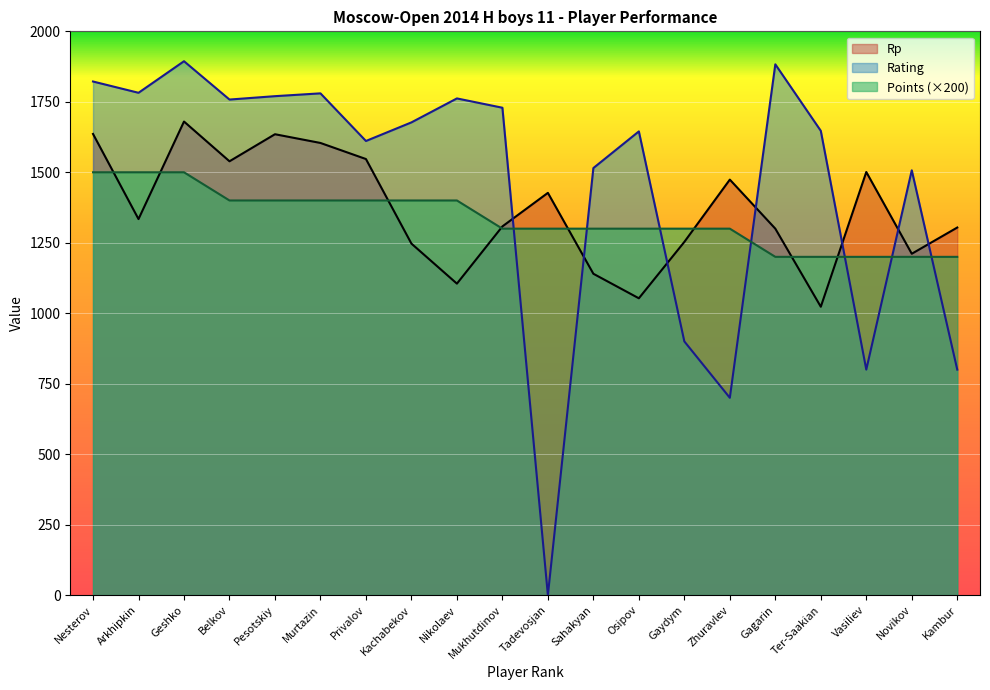

List the series in order of their overall mean, lowest first.

Points (×200), Rp, Rating